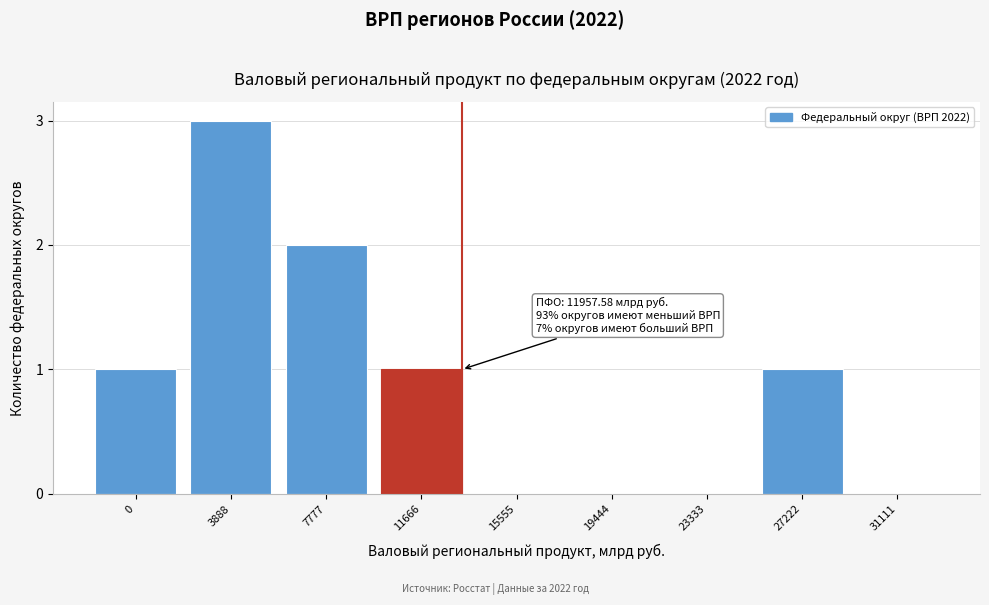

Reading right to left, list all the values displayed in this chart.

31111=0	27222=1	23333=0	19444=0	15555=0	11666=1	7777=2	3888=3	0=1